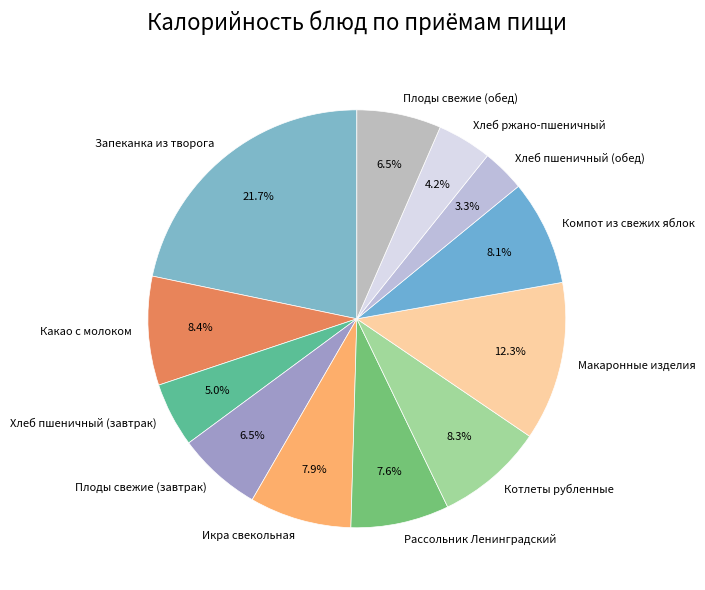

Between Хлеб пшеничный (обед) and Плоды свежие (завтрак), which is larger?

Плоды свежие (завтрак)